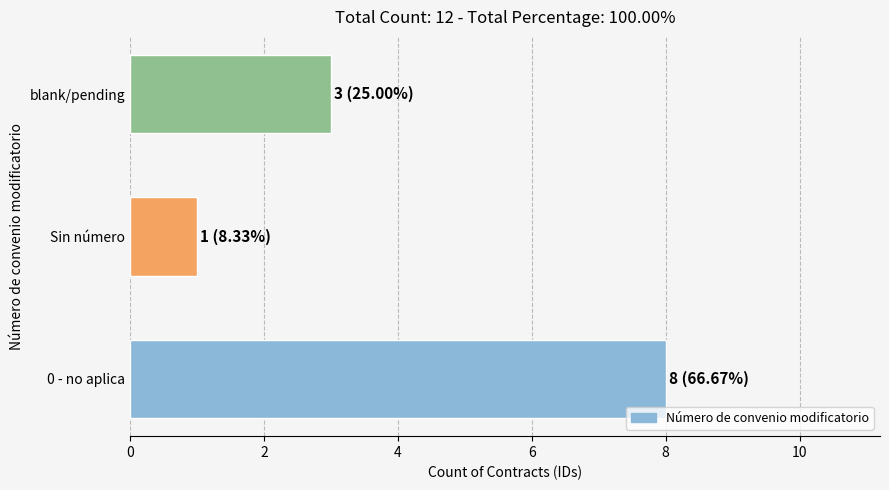

True or false: the data shows 5 at blank/pending.

False